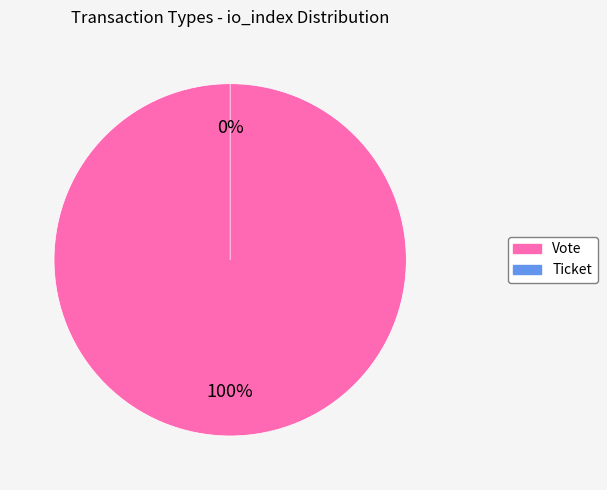

Which slice is the largest?

Vote